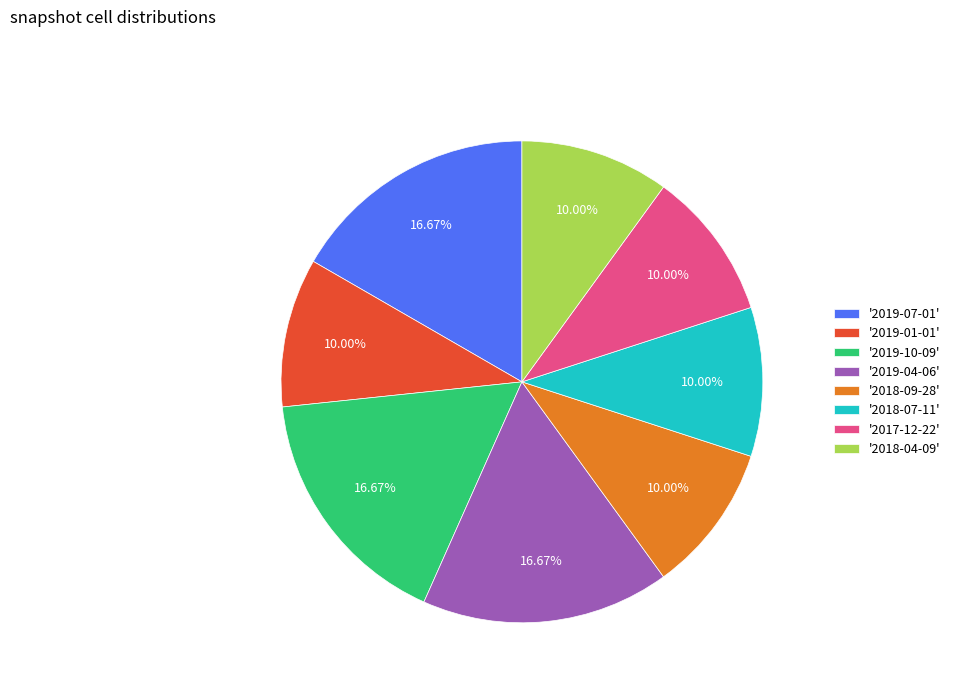

Is there a majority slice in this chart?

No